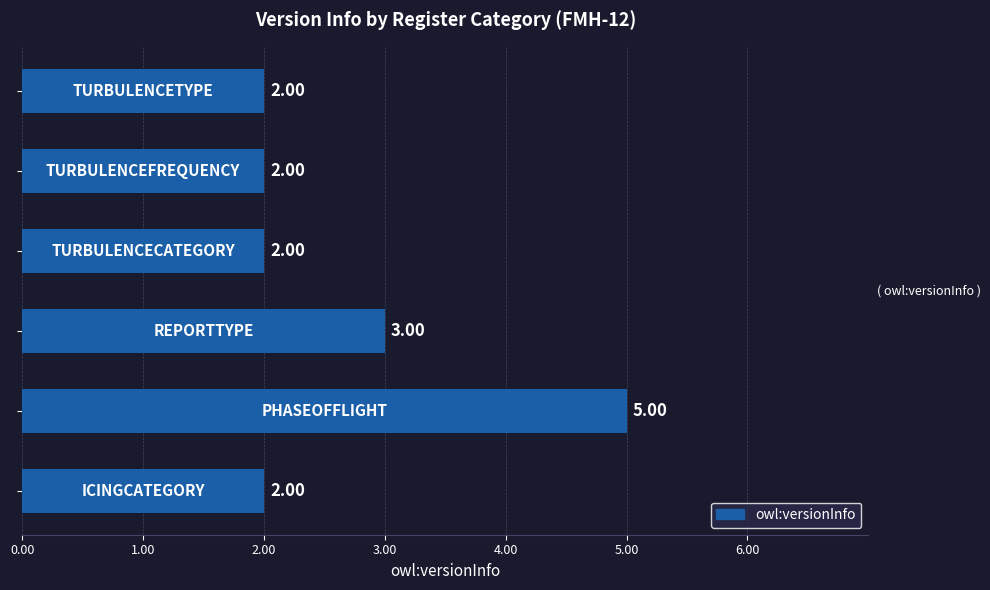

What is the maximum value shown in the chart?

5